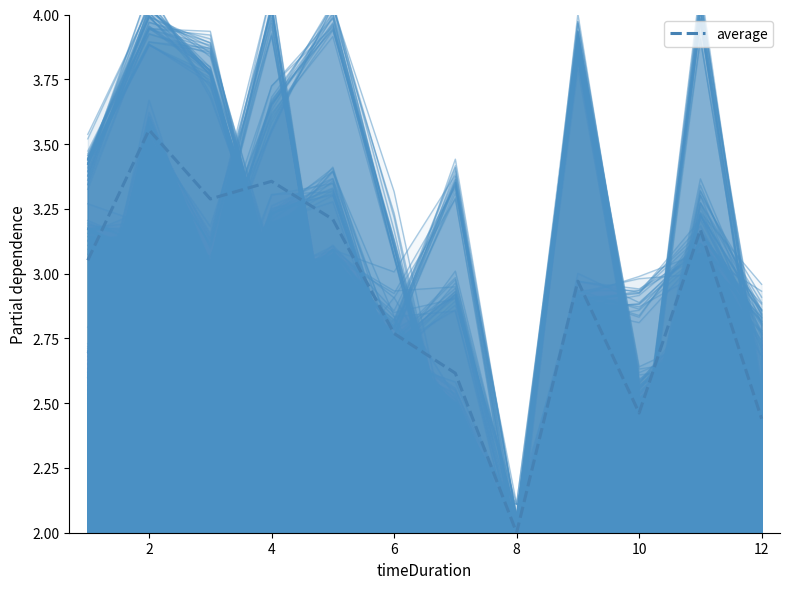

Read the value at 2.

3.6